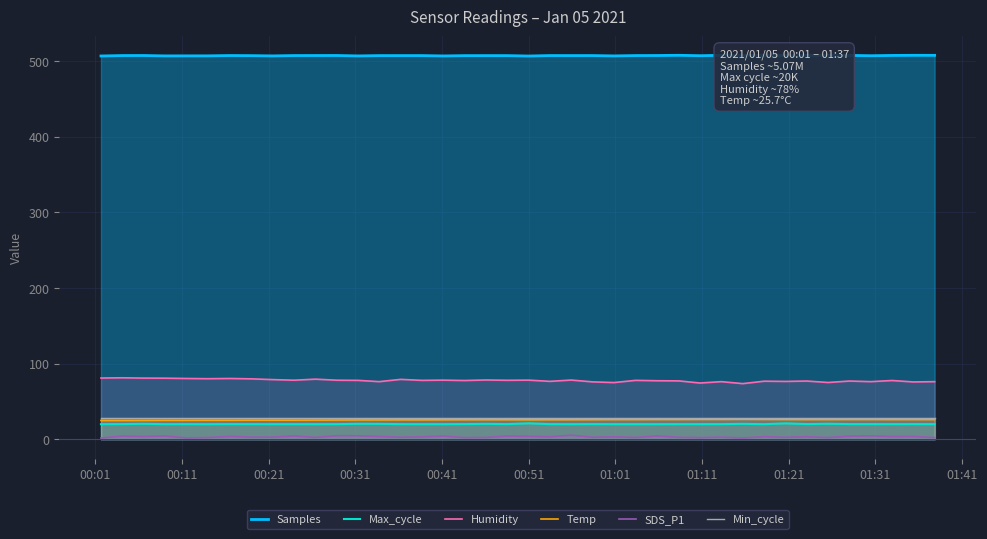

Does the chart have visible grid lines?

Yes